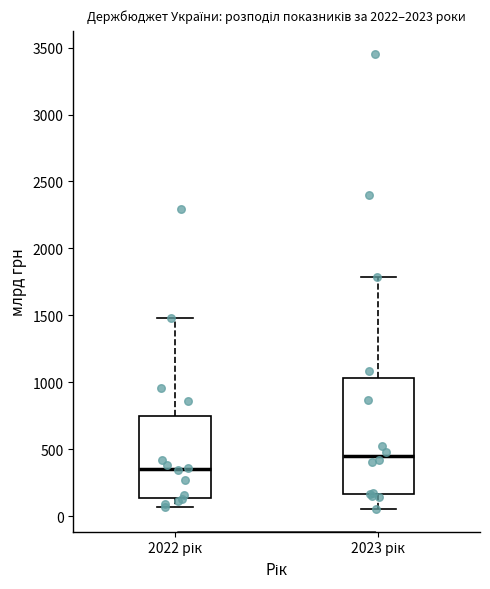

Which box's median line is the lowest?

2022 рік